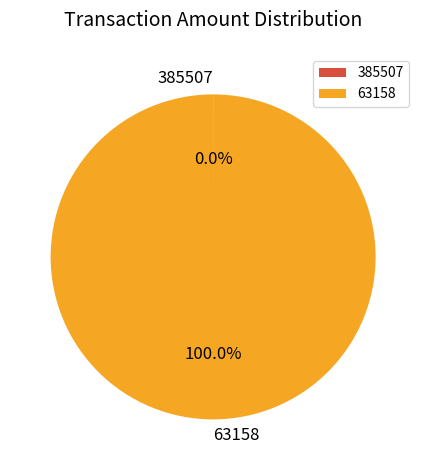

Which slice represents more than half of the pie?

63158